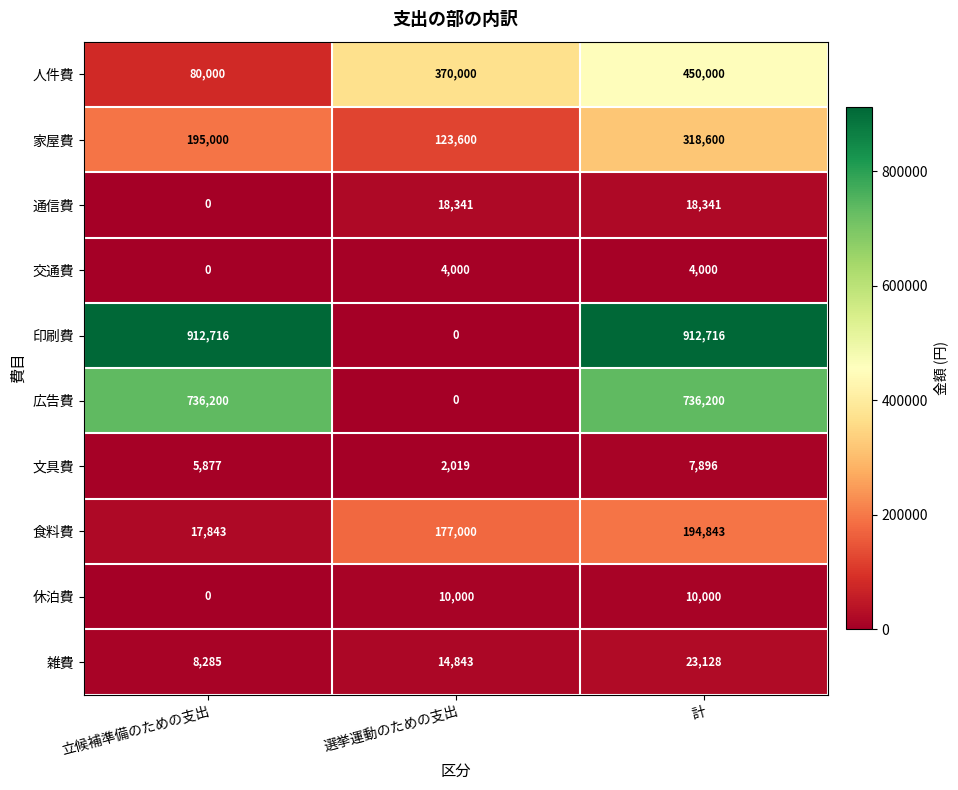

The value of 雑費 at 計 is 23128. True or false?

True